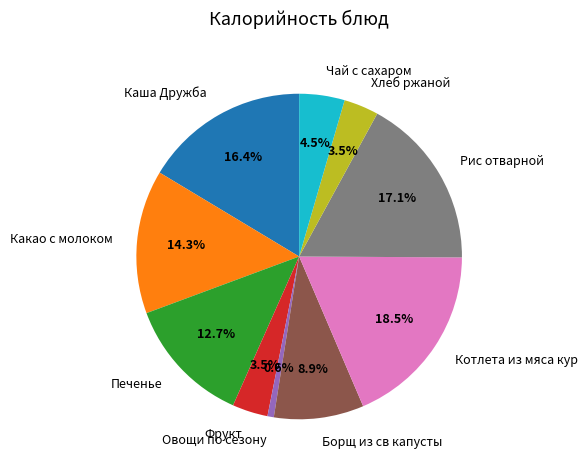

Does Хлеб ржаной represent more than half of the total?

No